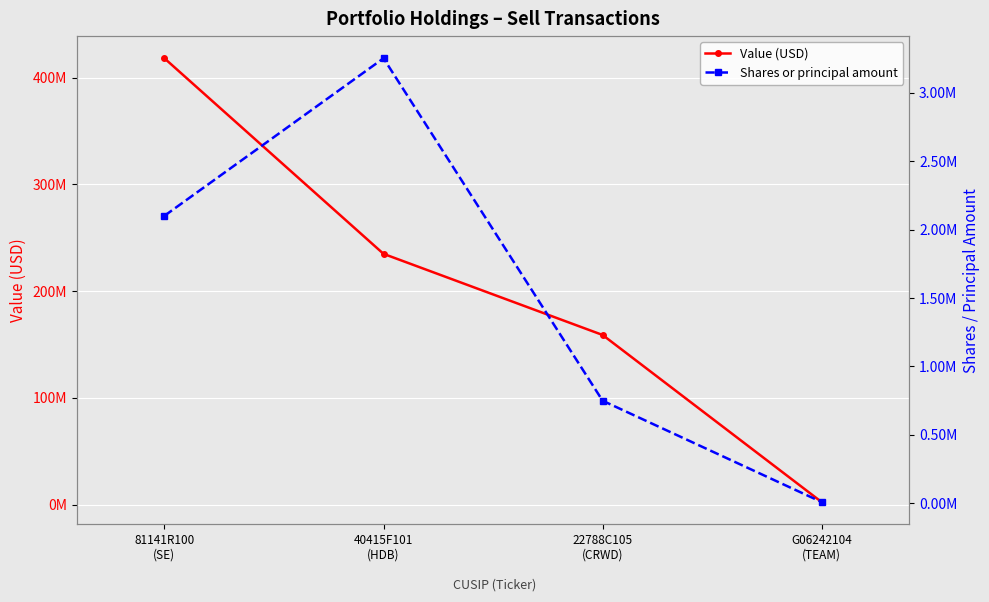

The value of Value (USD) at 40415F101
(HDB) is 342717552. True or false?

False